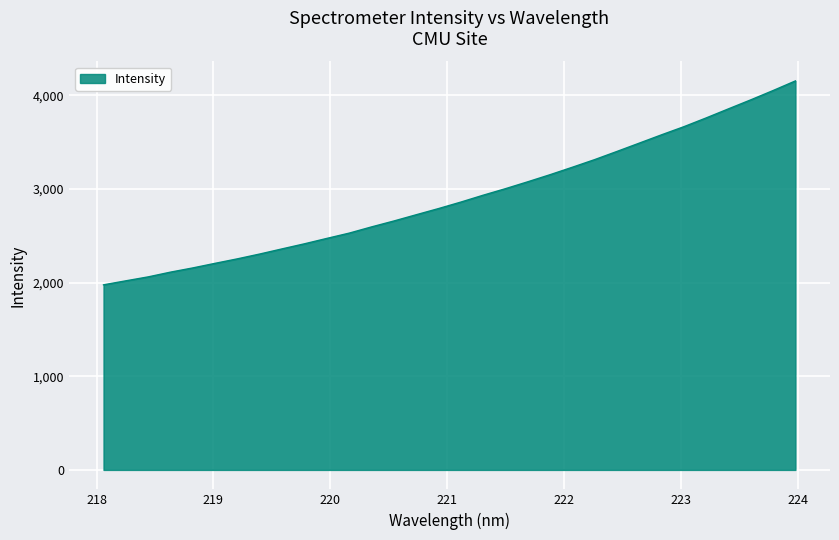

What is the smallest value displayed?

1976.9